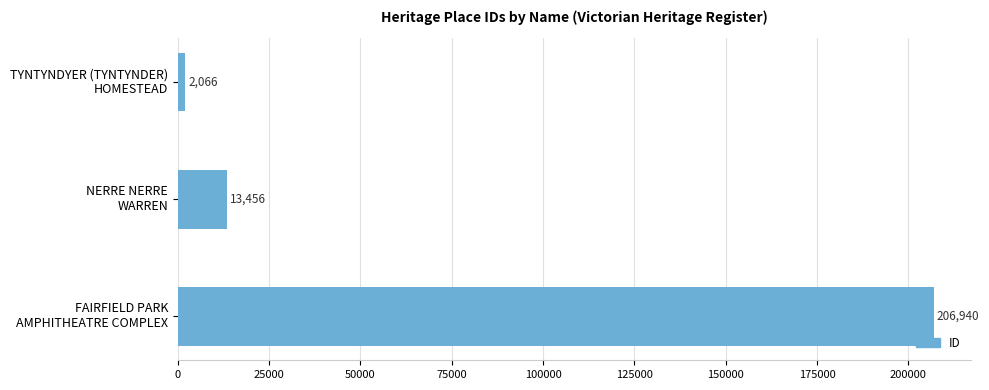

What is the maximum value shown in the chart?

206940